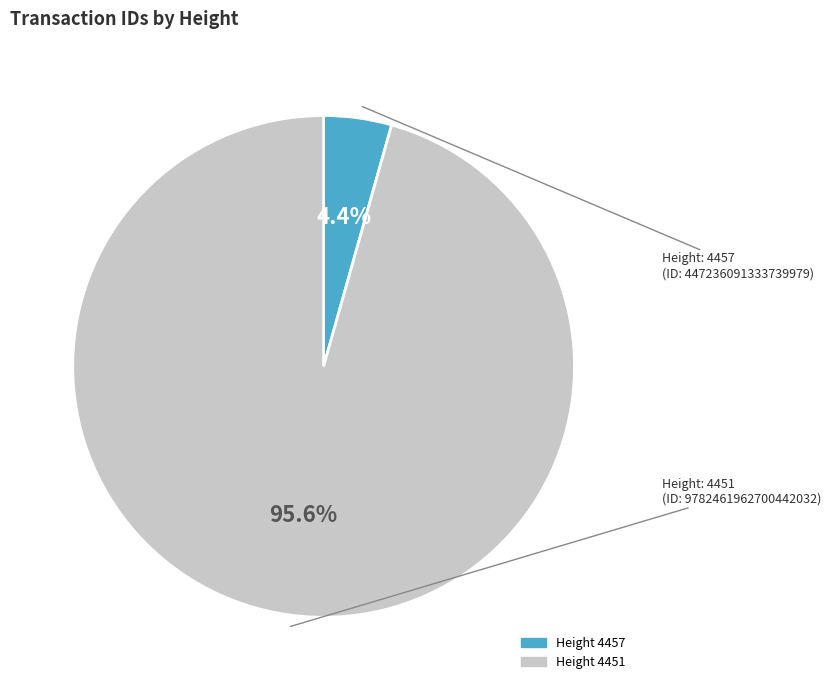

How many segments does this pie chart have?

2